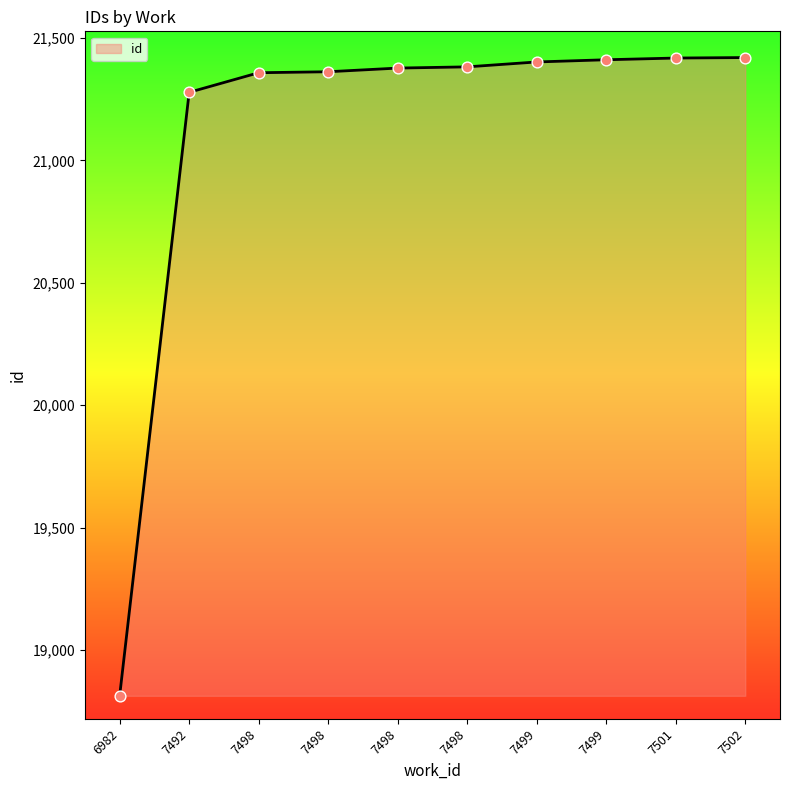

Is this an area chart (filled region under the line)?

Yes